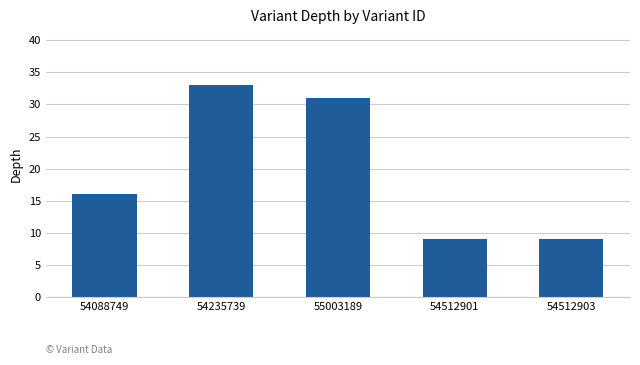

What is the ratio of the value at 54512901 to the value at 54512903?

1.0